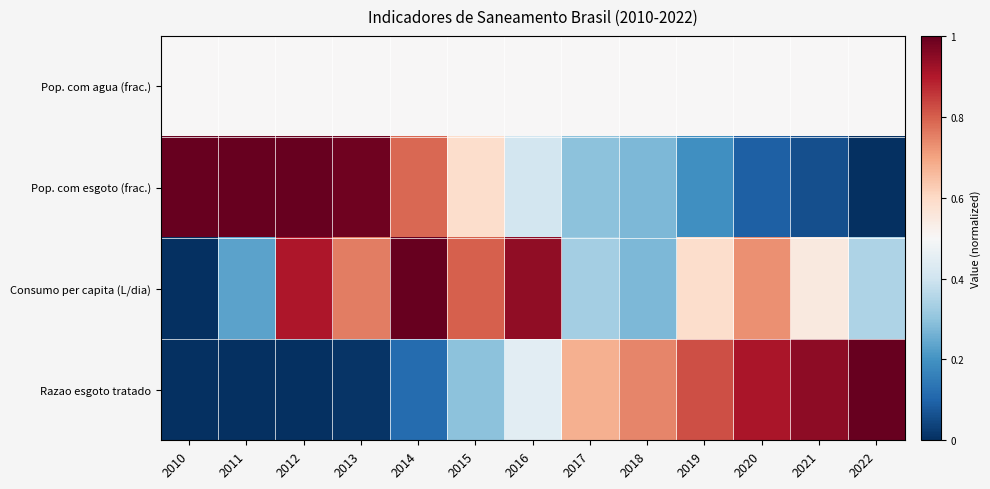

Which series has the largest range (max minus min)?

Pop. com esgoto (frac.)